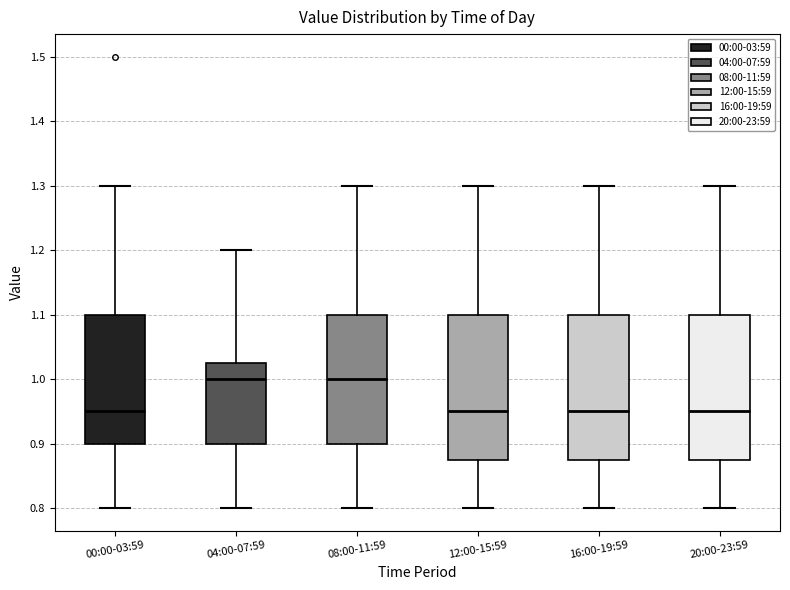

Reading left to right, transcribe this box plot: for each box, give where its median line is, the range the box spans, and where its two whiskers end, as read against the y-axis. The values are not printed on the chart, so give them approximately, as read against the axis.

00:00-03:59: median 0.95, box 0.90 to 1.10, whiskers 0.80 to 1.30
04:00-07:59: median 1.00, box 0.90 to 1.03, whiskers 0.80 to 1.20
08:00-11:59: median 1.00, box 0.90 to 1.10, whiskers 0.80 to 1.30
12:00-15:59: median 0.95, box 0.88 to 1.10, whiskers 0.80 to 1.30
16:00-19:59: median 0.95, box 0.88 to 1.10, whiskers 0.80 to 1.30
20:00-23:59: median 0.95, box 0.88 to 1.10, whiskers 0.80 to 1.30